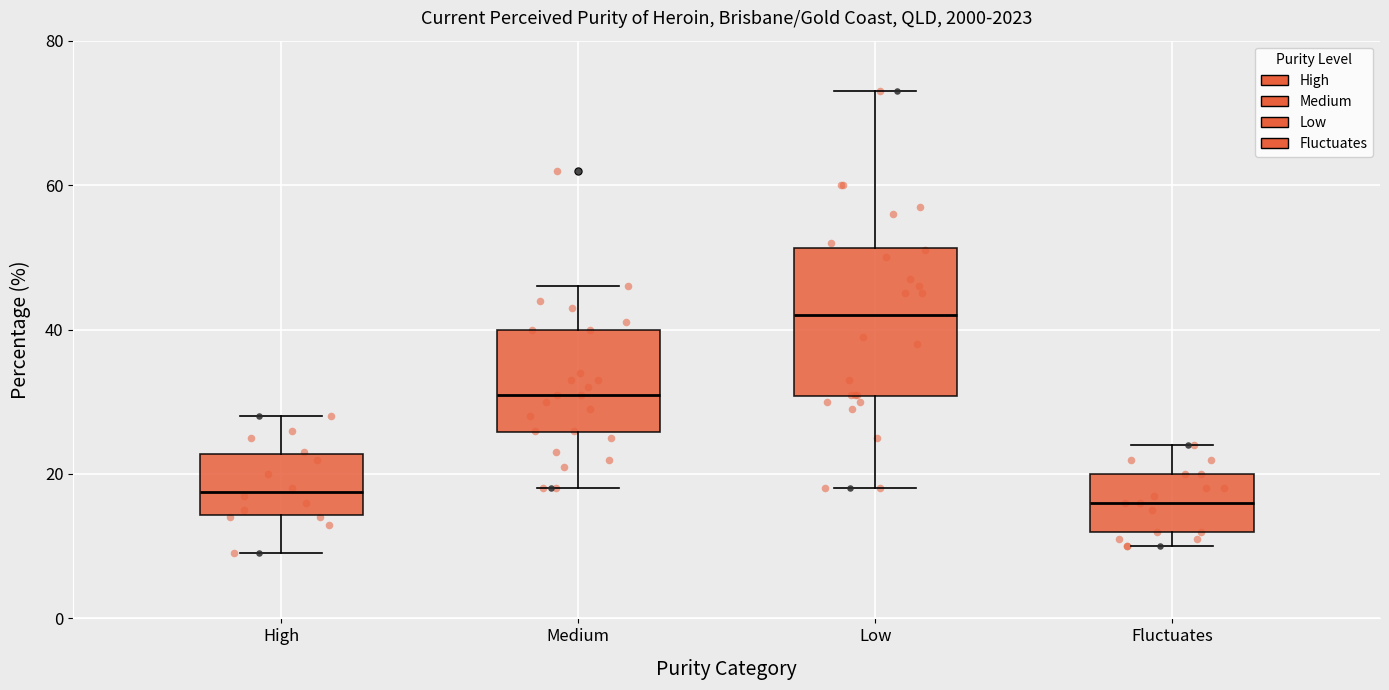

Reading left to right, read every box against the y-axis: the position of its median line, the range the box covers, and the ends of its whiskers. The values are not printed on the chart, so give them approximately, as read against the axis.

High: median 18, box 14 to 22, whiskers 10 to 28
Medium: median 32, box 26 to 40, whiskers 18 to 46
Low: median 42, box 30 to 52, whiskers 18 to 74
Fluctuates: median 16, box 12 to 20, whiskers 10 to 24